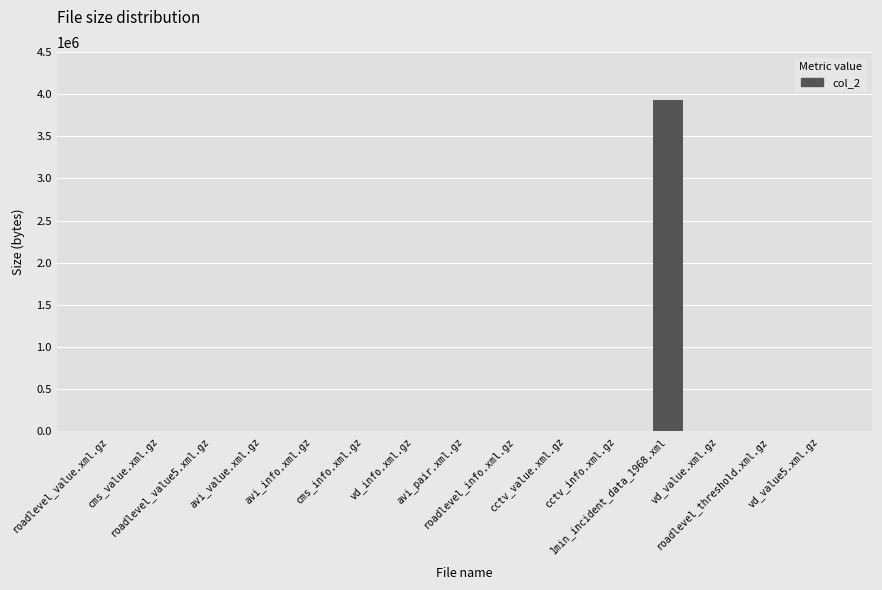

What is the sum of all values?

3990855